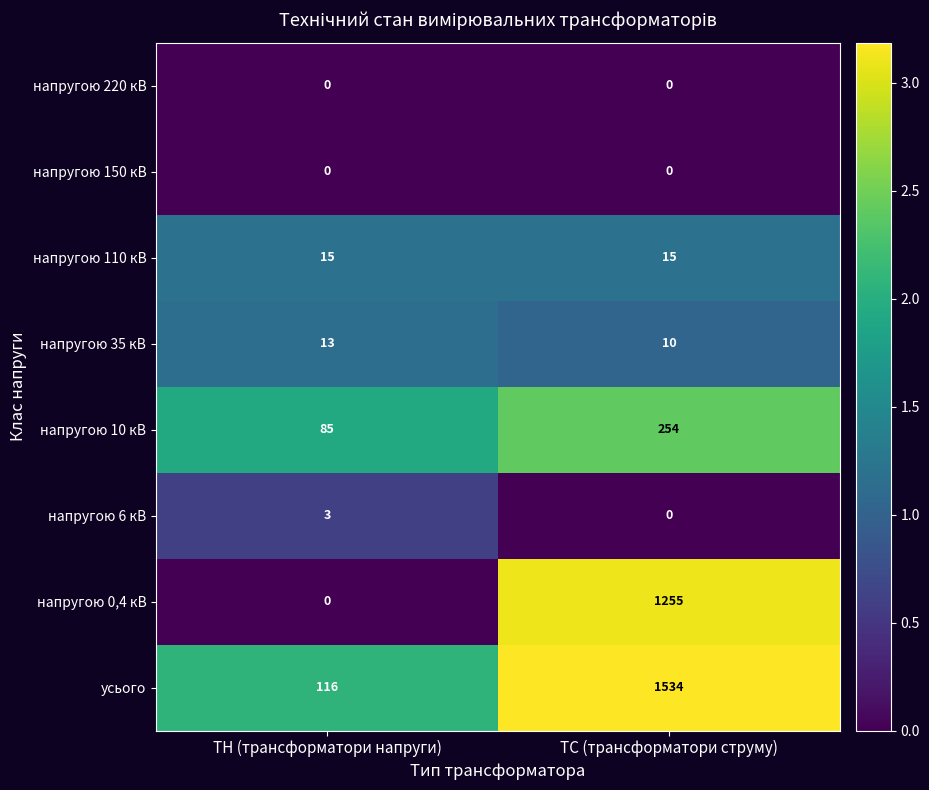

What is the average value of the усього series?

825